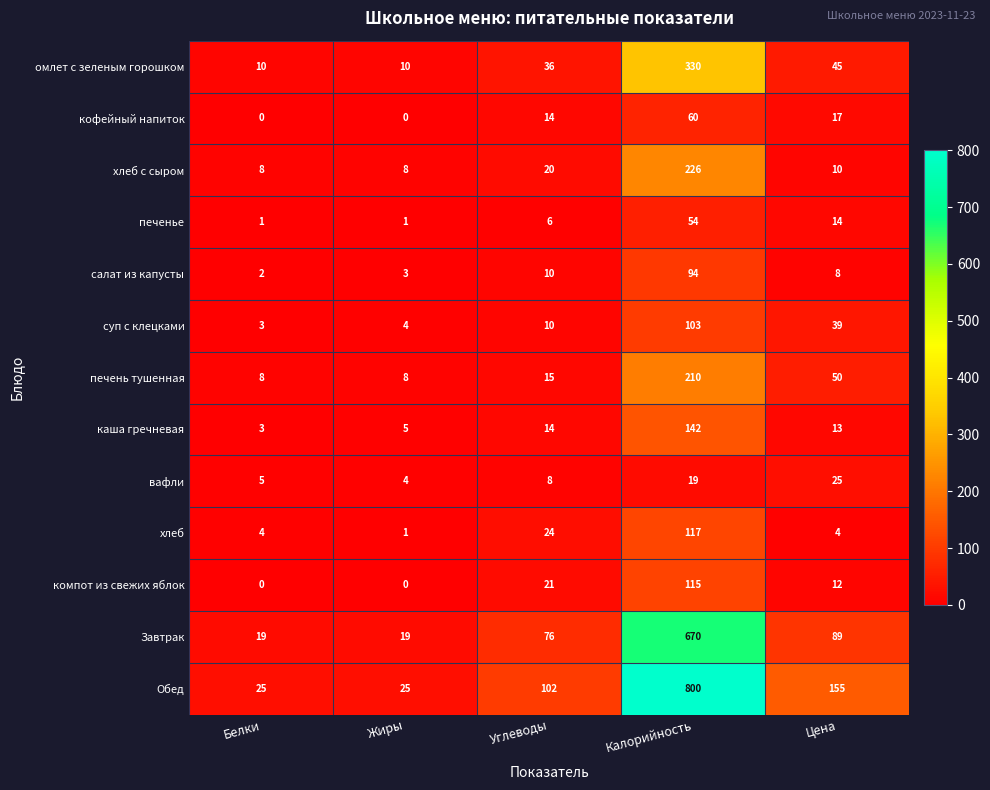

Between Углеводы and Калорийность, which series saw the biggest shift?

Обед